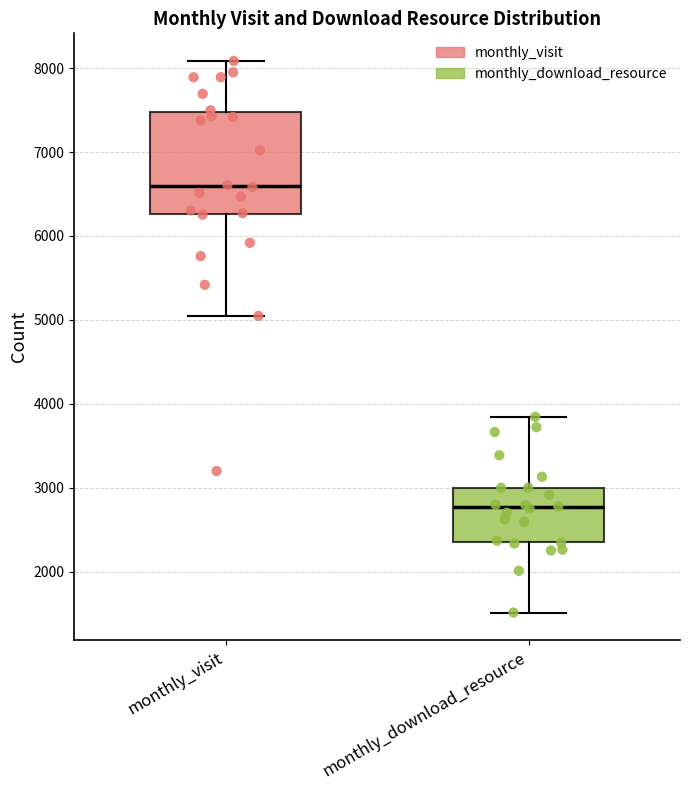

Comparing the boxes themselves (not the whiskers), which one is the tallest?

monthly_visit